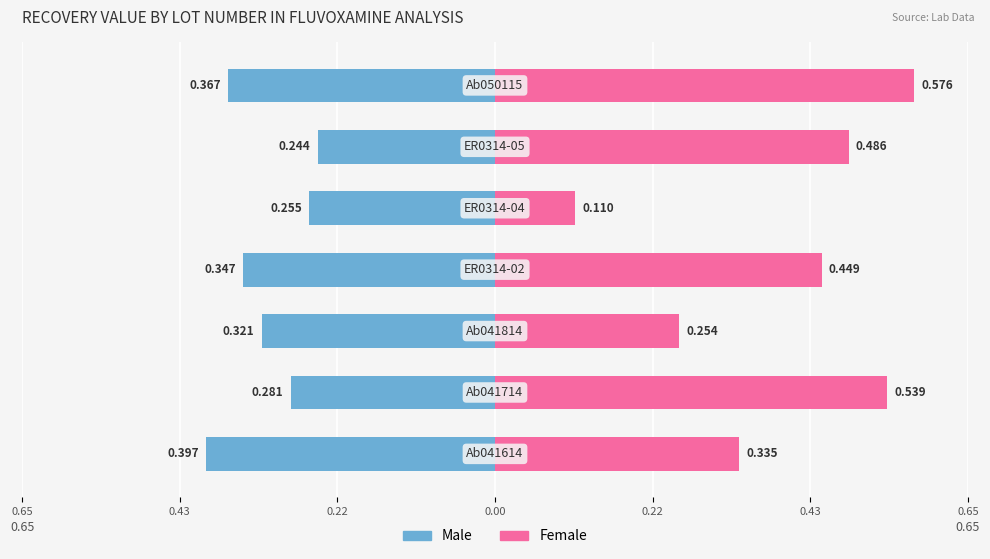

Reading left to right, transcribe all the data shown in this chart.

Male: -0.4	-0.3	-0.3	-0.3	-0.3	-0.2	-0.4
Female: 0.3	0.5	0.3	0.4	0.1	0.5	0.6